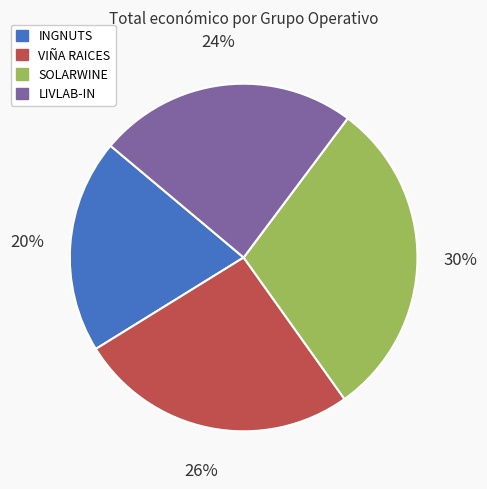

How many segments does this pie chart have?

4